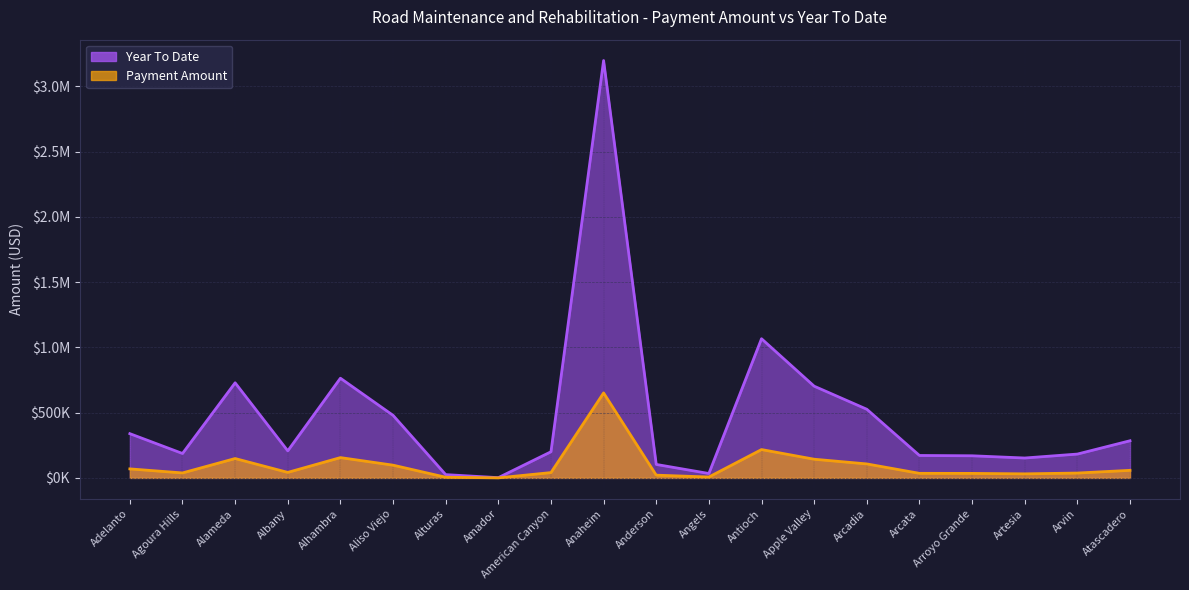

Which series has the largest total across all categories?

Year To Date